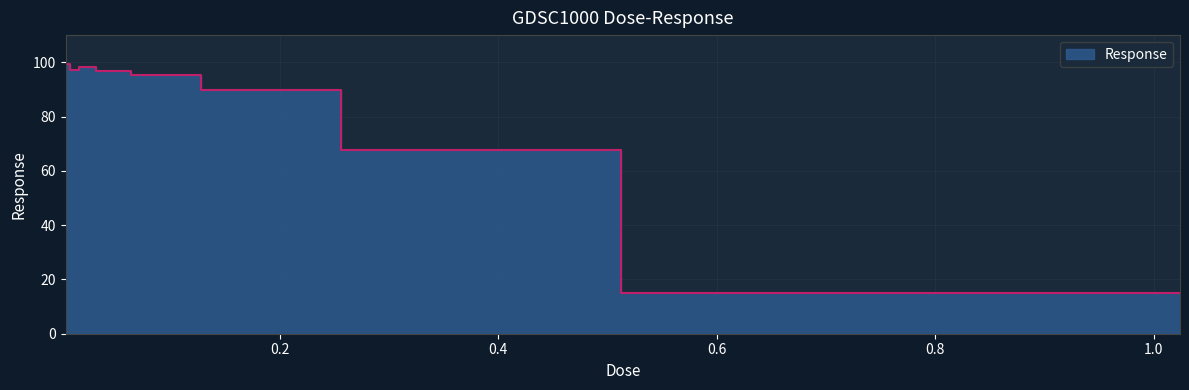

Rank the categories by value from lowest to highest.

1.024, 0.512, 0.256, 0.128, 0.064, 0.016, 0.032, 0.004, 0.008